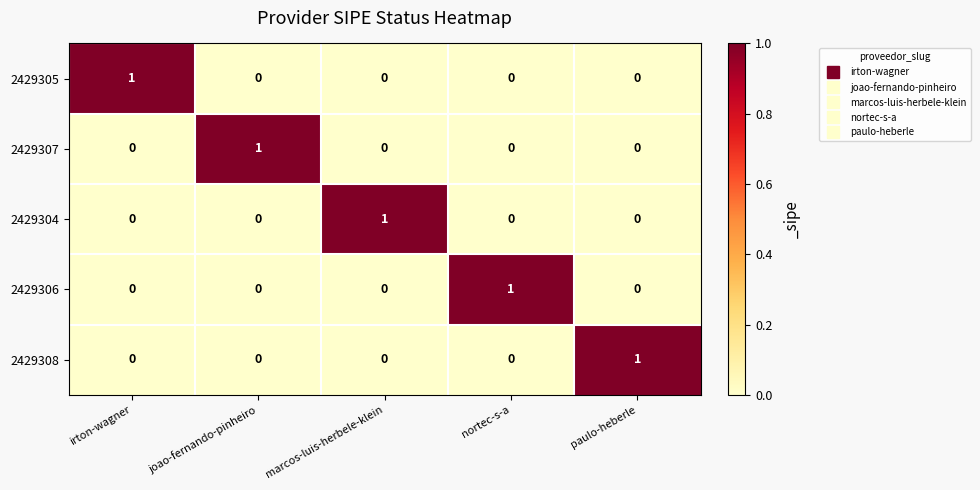

The value of 2429306 at marcos-luis-herbele-klein is 0. True or false?

True